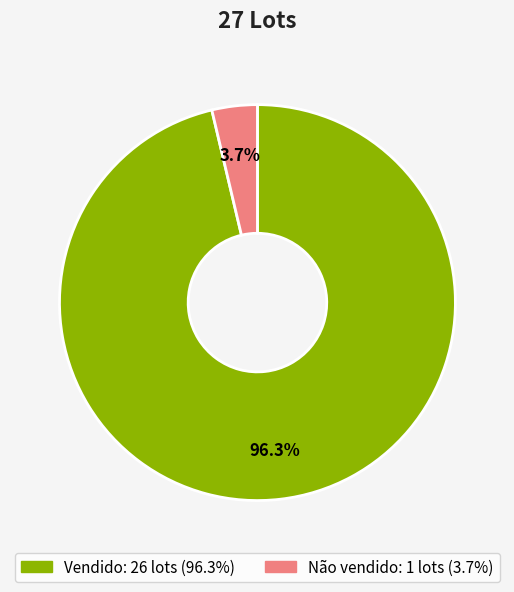

The Não vendido slice represents 4% of the pie. True or false?

True